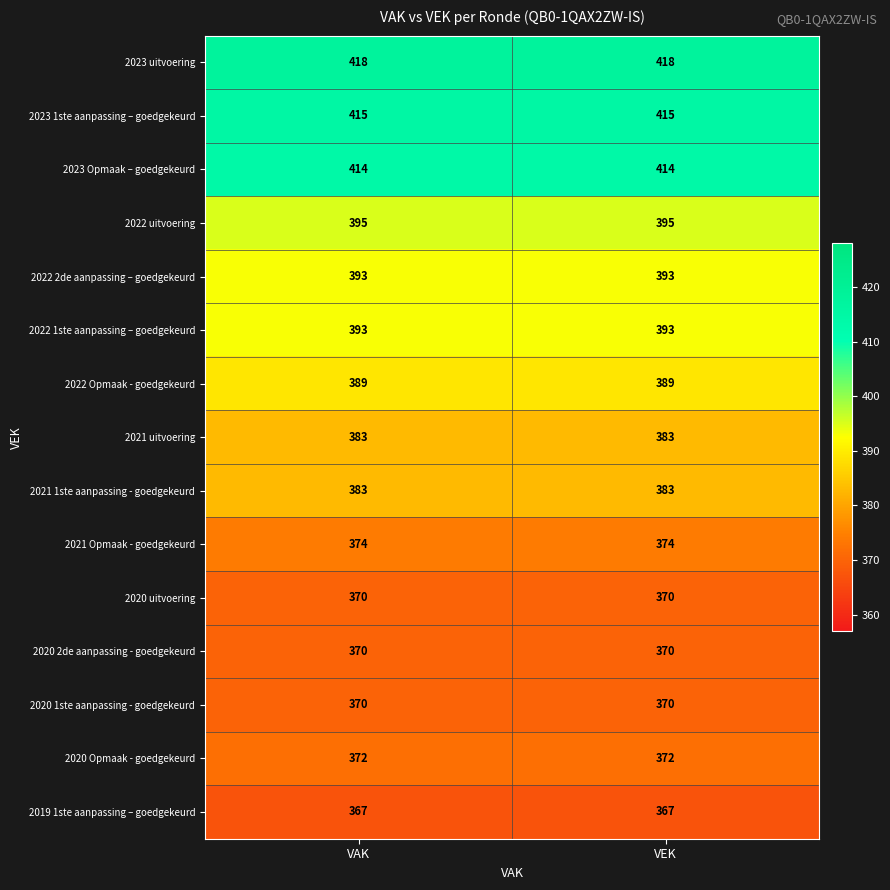

What is the minimum value shown in the chart?

367